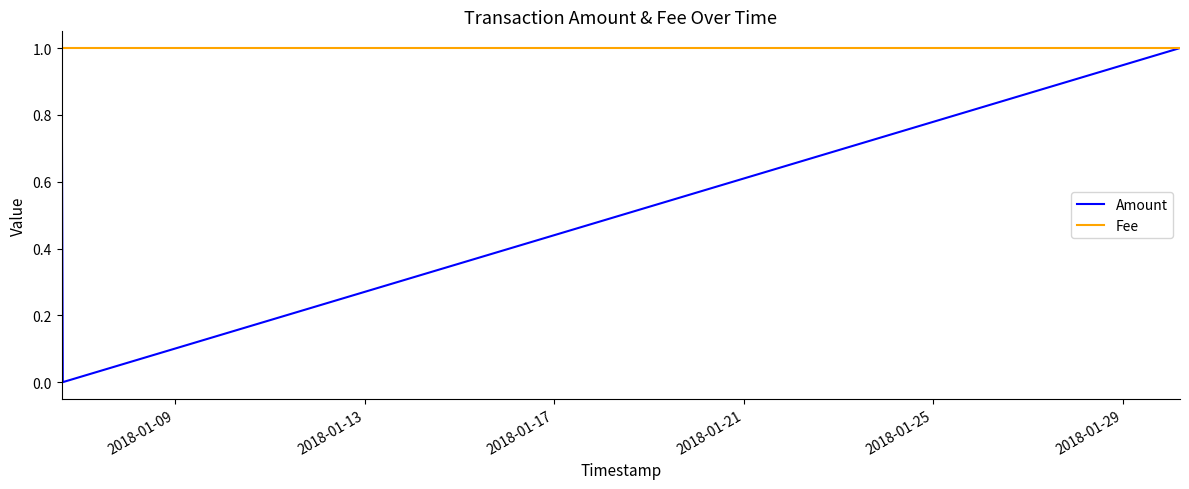

Which series has the largest range (max minus min)?

Amount